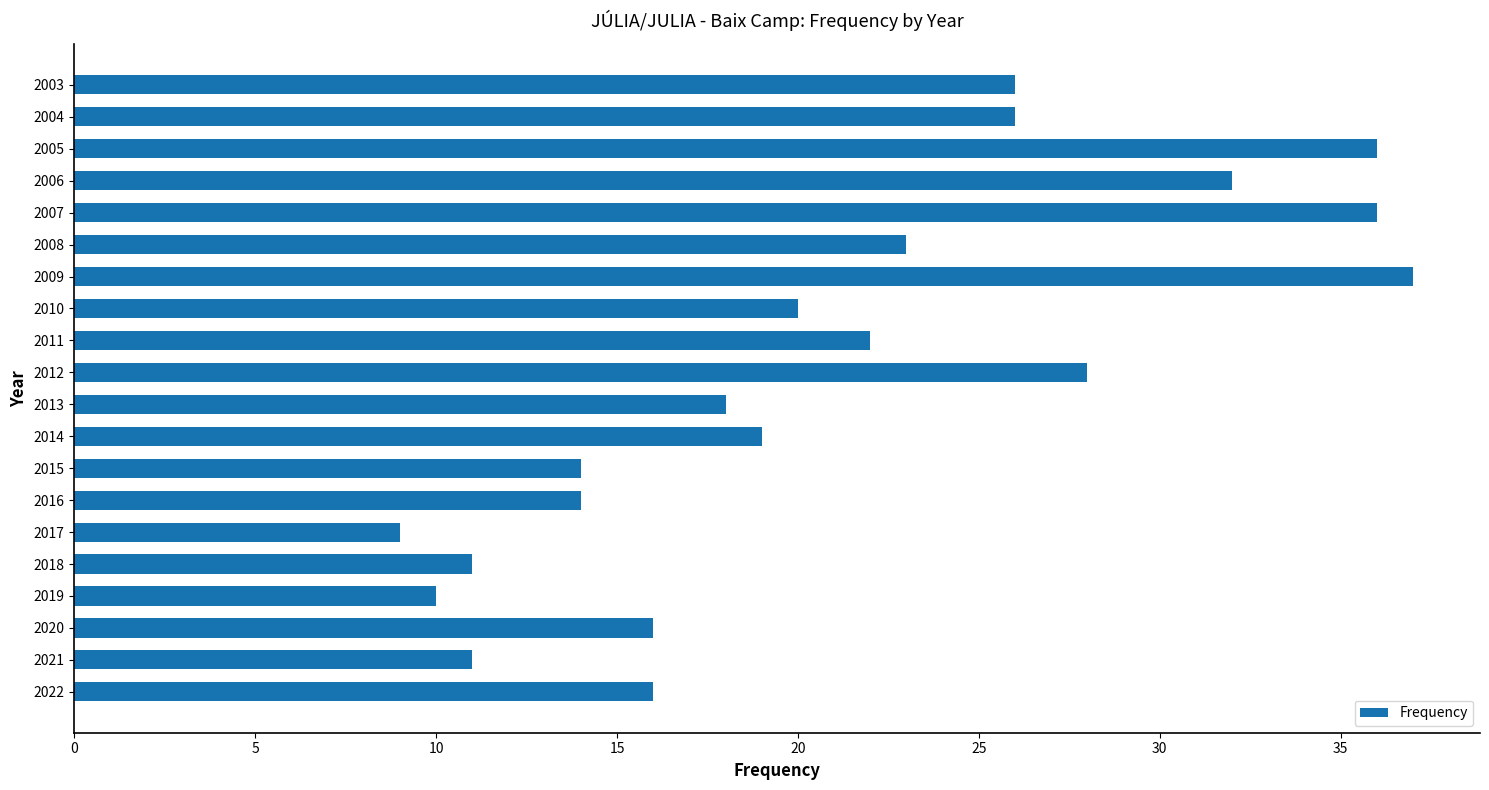

The value at 2012 is 28. True or false?

True